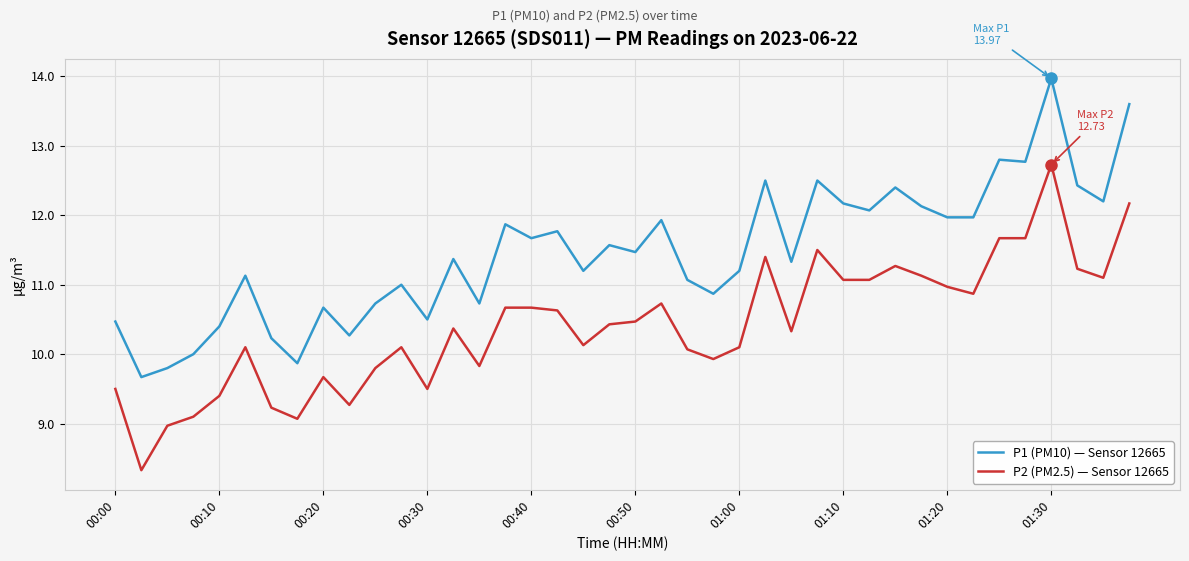

Reading left to right, transcribe all the data shown in this chart.

P1 (PM10) — Sensor 12665: 10.5	9.7	9.8	10.0	10.4	11.1	10.2	9.9	10.7	10.3	10.7	11.0	10.5	11.4	10.7	11.9	11.7	11.8	11.2	11.6	11.5	11.9	11.1	10.9	11.2	12.5	11.3	12.5	12.2	12.1	12.4	12.1	12.0	12.0	12.8	12.8	14.0	12.4	12.2	13.6
P2 (PM2.5) — Sensor 12665: 9.5	8.3	9.0	9.1	9.4	10.1	9.2	9.1	9.7	9.3	9.8	10.1	9.5	10.4	9.8	10.7	10.7	10.6	10.1	10.4	10.5	10.7	10.1	9.9	10.1	11.4	10.3	11.5	11.1	11.1	11.3	11.1	11.0	10.9	11.7	11.7	12.7	11.2	11.1	12.2